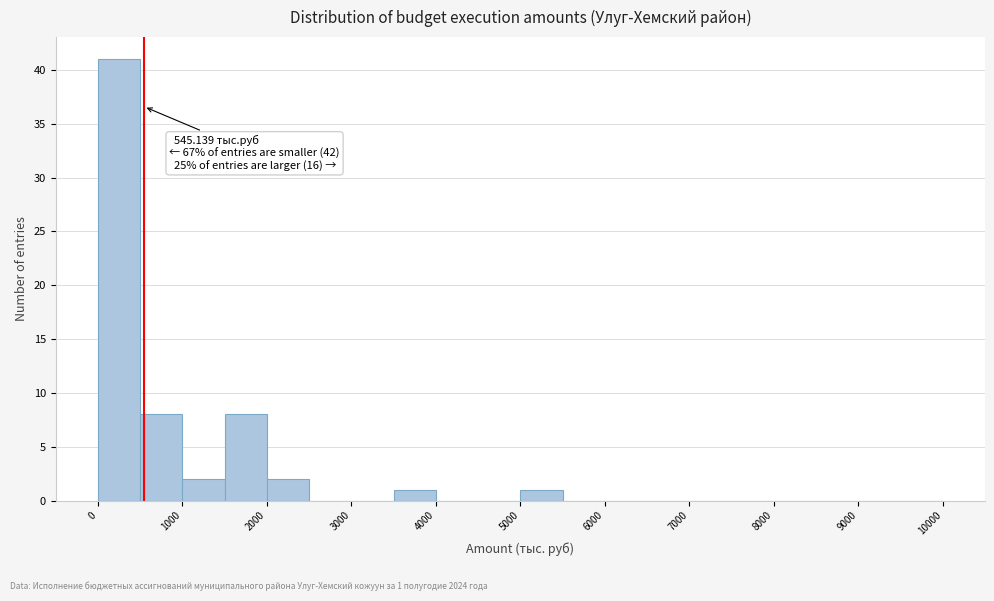

Which range on the x-axis has the tallest bar?

0 to 500